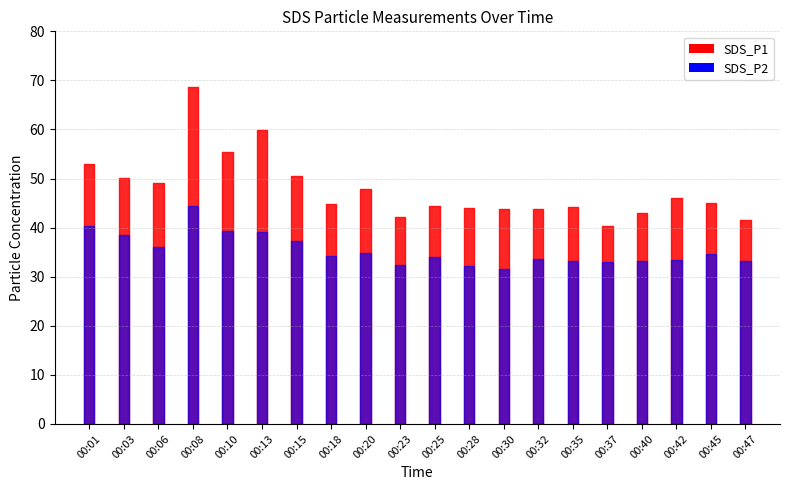

Which series has the largest total across all categories?

SDS_P1